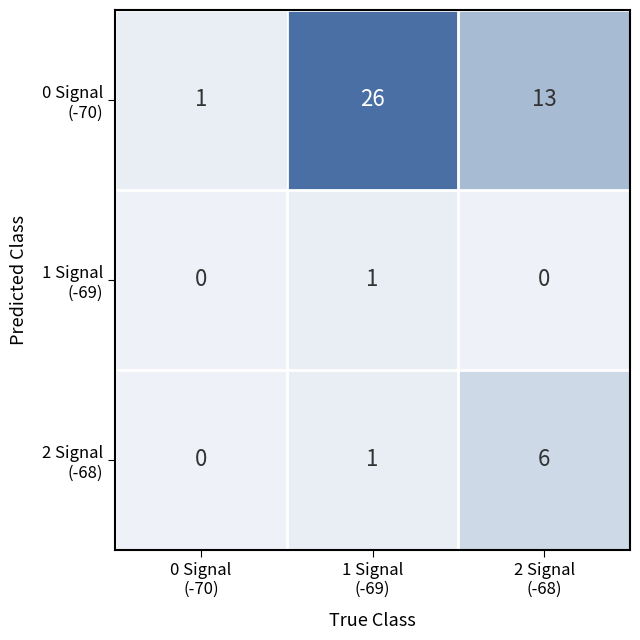

Count the number of data series in this chart.

3